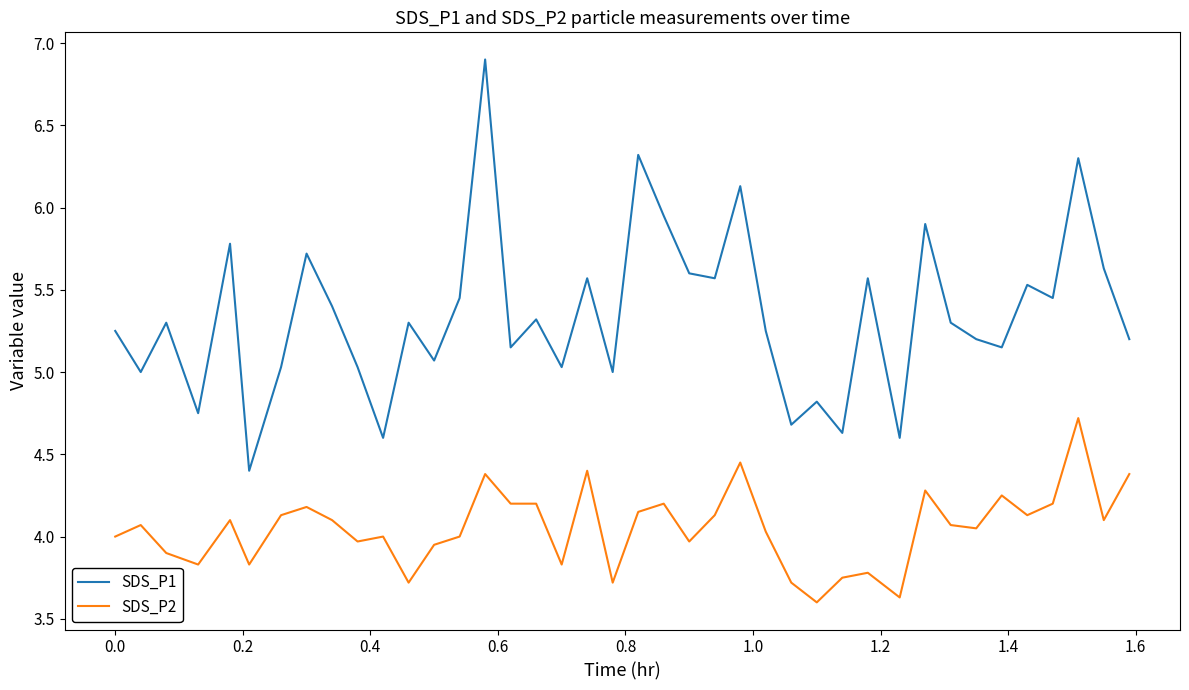

Rank the series by their average value, from lowest to highest.

SDS_P2, SDS_P1